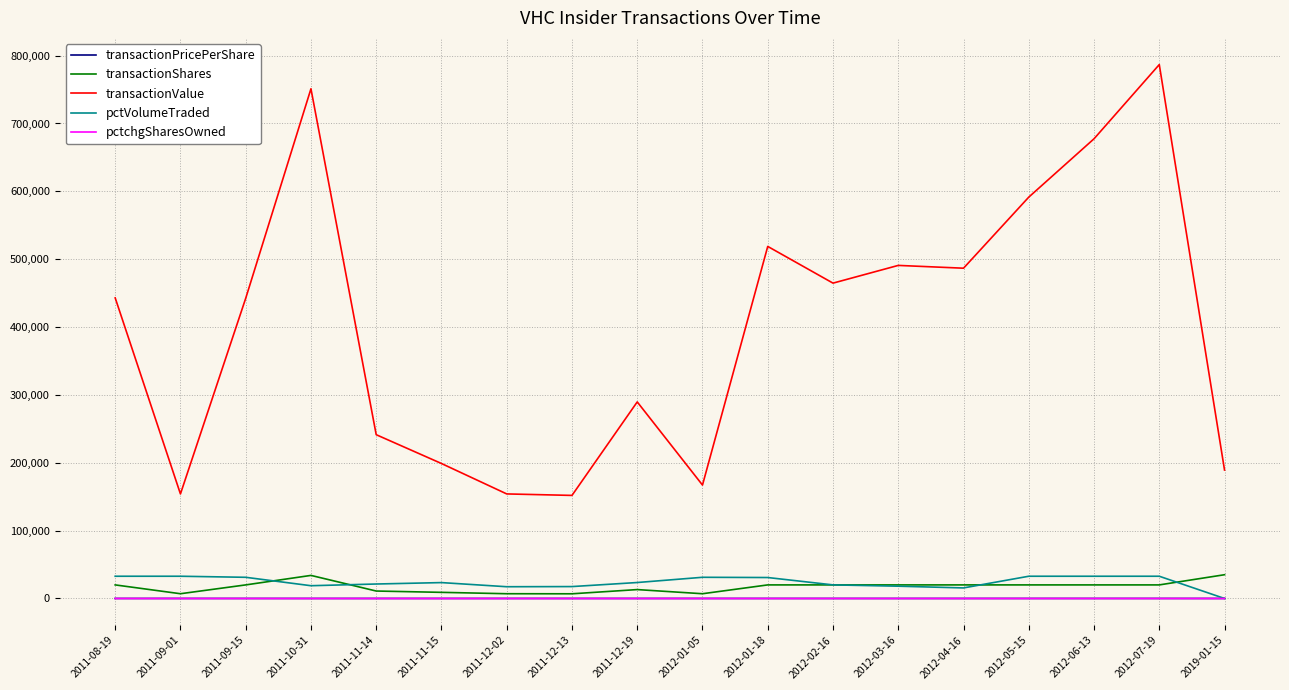

What is the sum of the pctchgSharesOwned values at 2011-08-19 and 2012-01-18?

-58.0